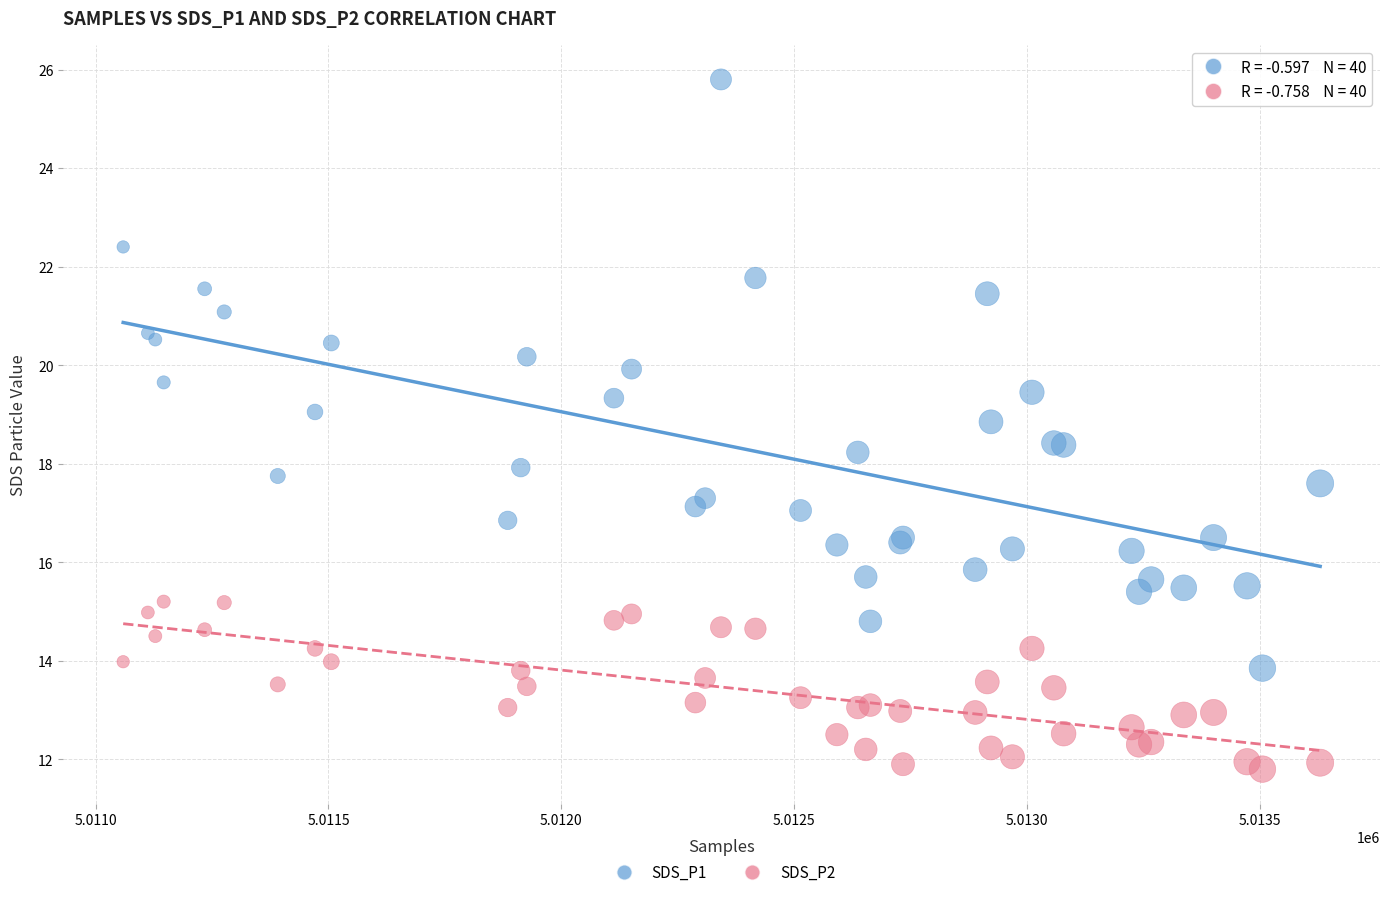

Which series has the largest Y range (max minus min)?

SDS_P1